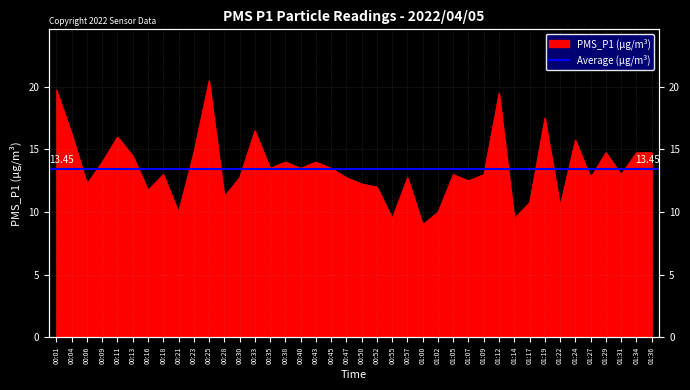

Count the number of values greater than 13.

19